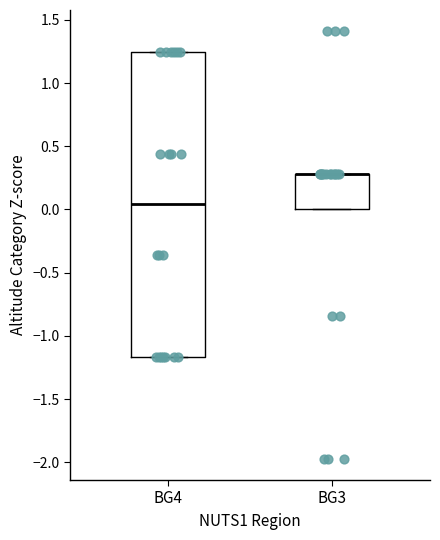

Reading left to right, read every box against the y-axis: the position of its median line, the range the box covers, and the ends of its whiskers. The values are not printed on the chart, so give them approximately, as read against the axis.

BG4: median 0.05, box -1.15 to 1.25, whiskers -1.15 to 1.25
BG3: median 0.30 (drawn on the box's upper edge), box 0.00 to 0.30, whiskers 0.00 to 0.30